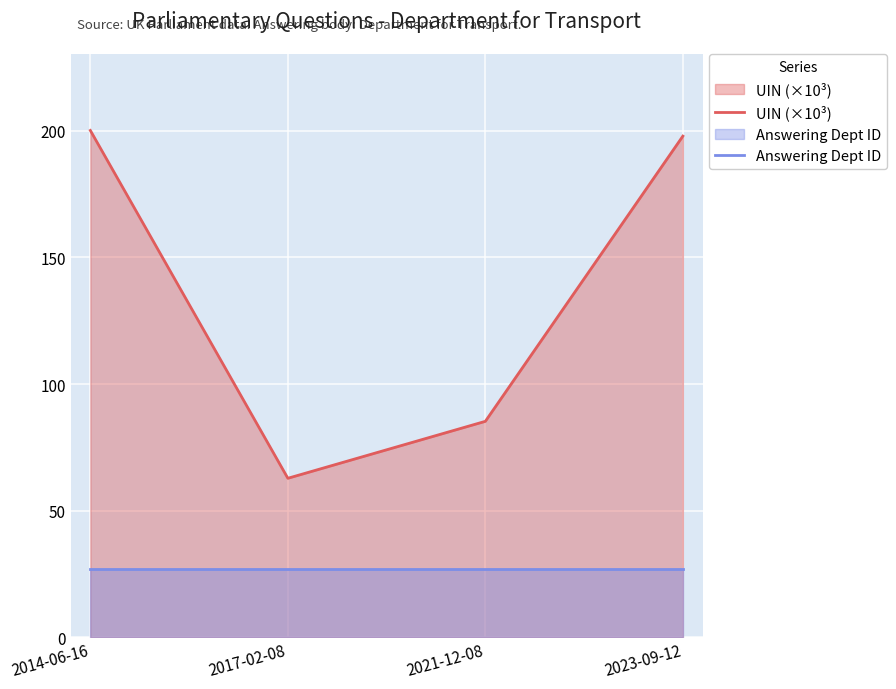

Which series has the largest total across all categories?

UIN (×10³)